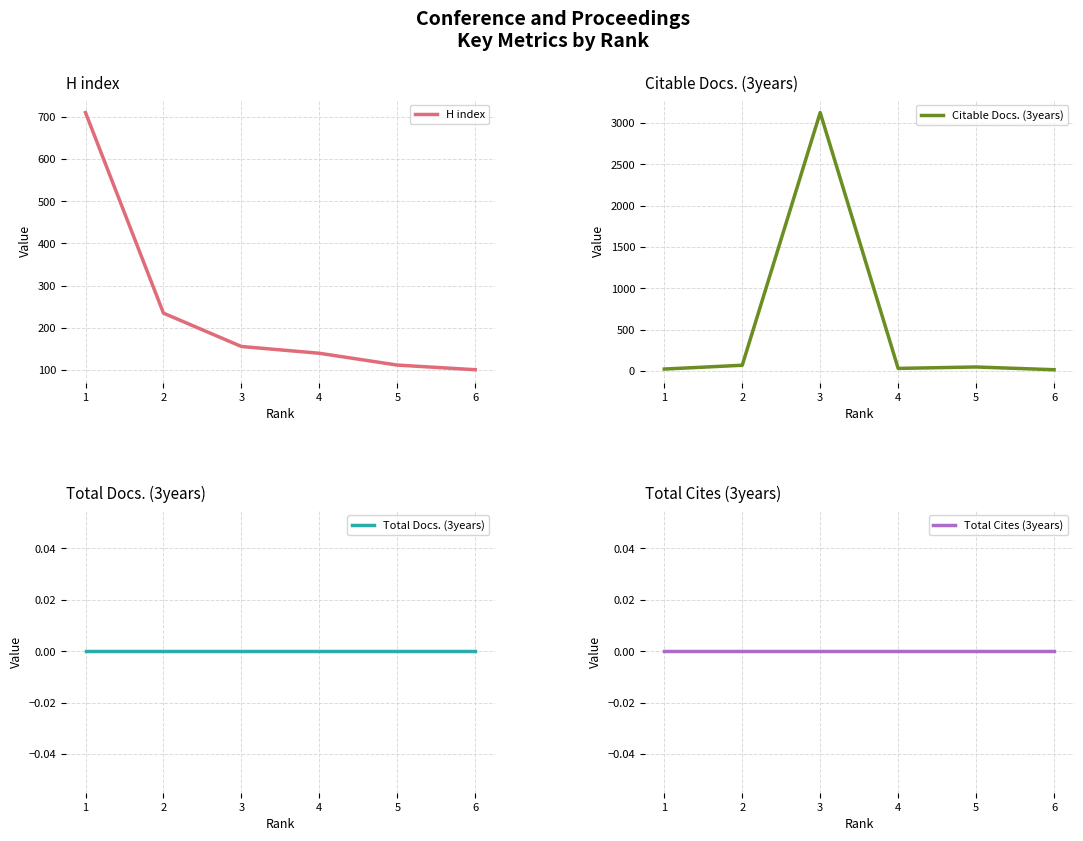

What is the value of the Citable Docs. (3years) point at the 3rd from the left?

3124